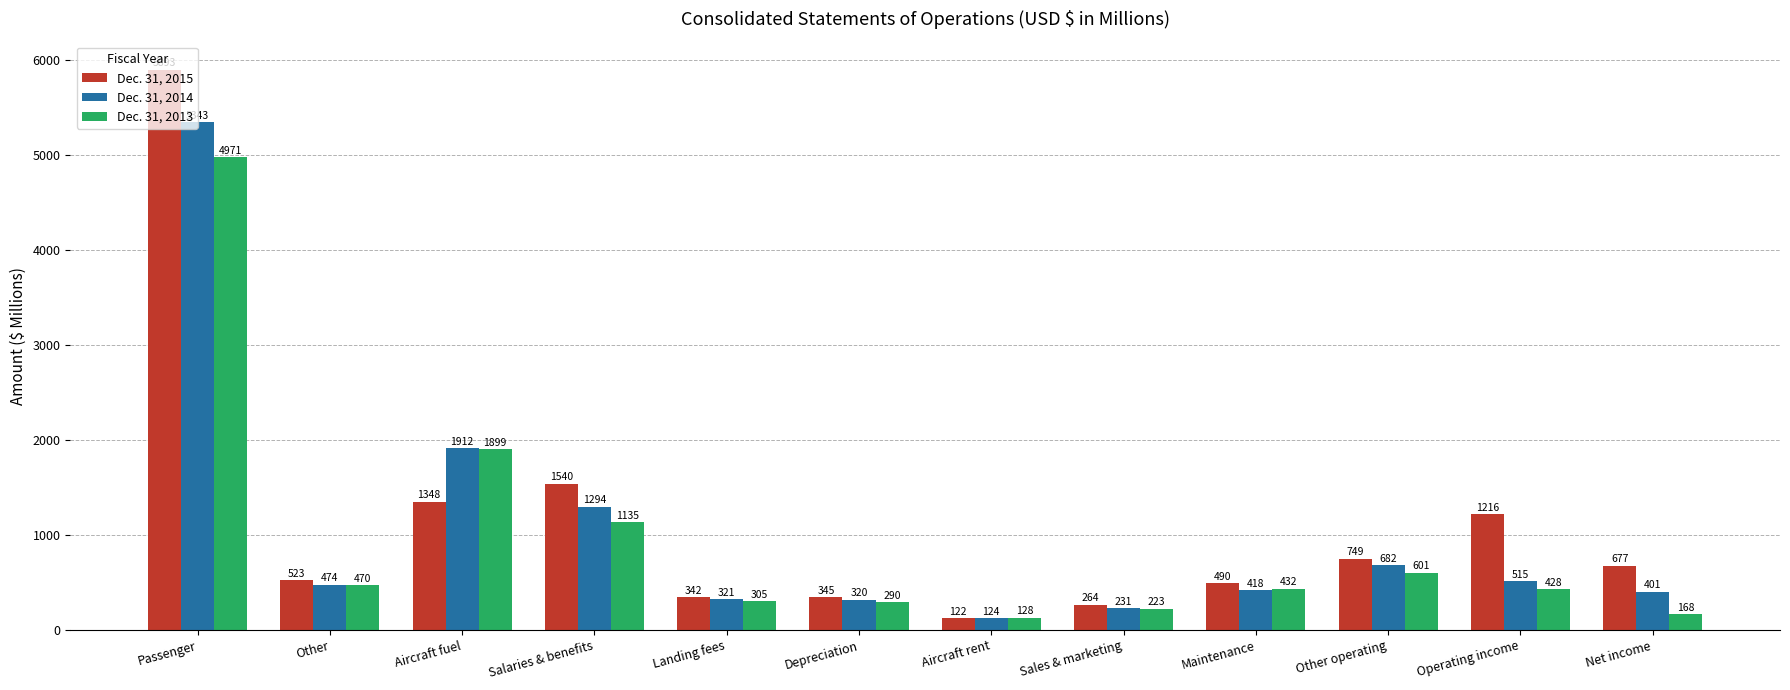

What is the difference between the second highest and minimum values in the Dec. 31, 2014 series?

1788